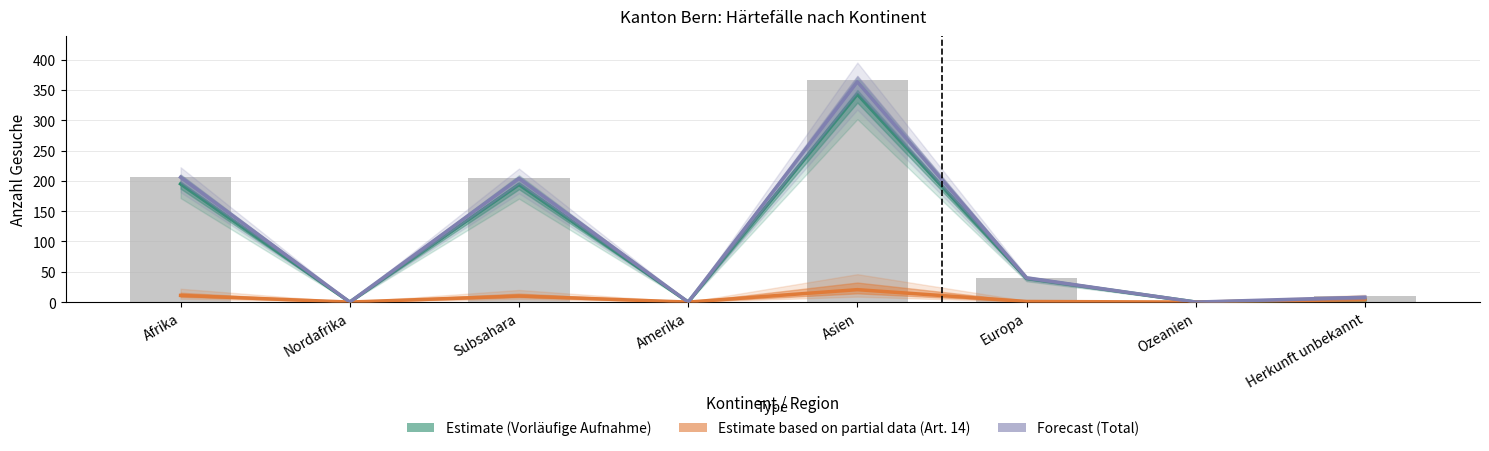

Reading left to right, list all the values displayed in this chart.

Total Gesuchseingänge: 206.0	0.0	204.0	0.0	366.0	40.0	0.0	10.0
Regelungen Vorläufige Aufnahme Eingänge: 195.0	0.0	194.0	0.0	343.0	39.0	0.0	3.5
Regelungen Art.14 Eingänge: 11.0	0.0	10.0	0.0	20.5	1.0	0.0	4.5
Regelungen Art.14 Gutheissungen: 206.0	0.0	204.0	0.0	363.5	40.0	0.0	8.0